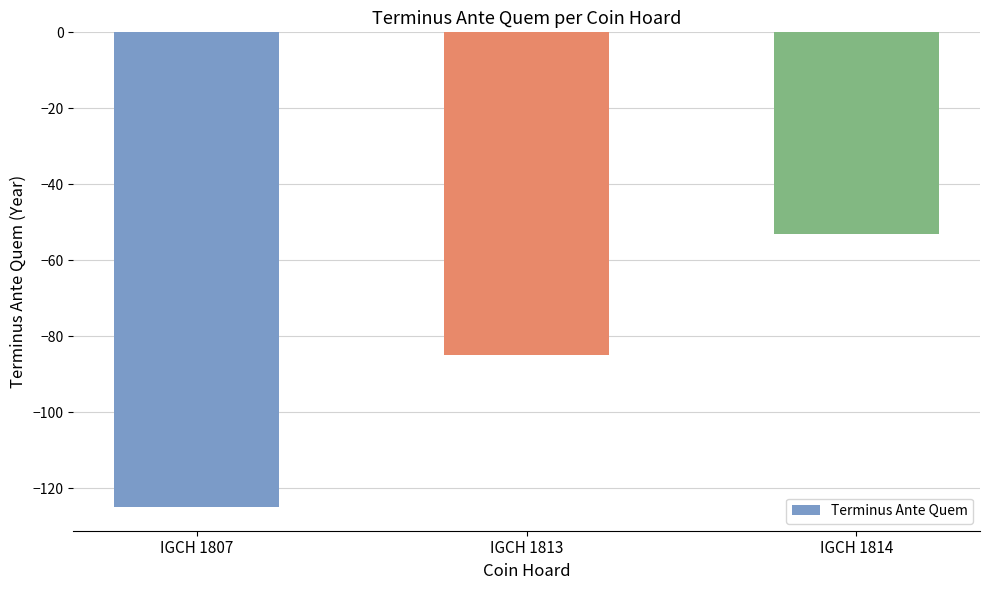

True or false: the data shows -58 at IGCH 1807.

False